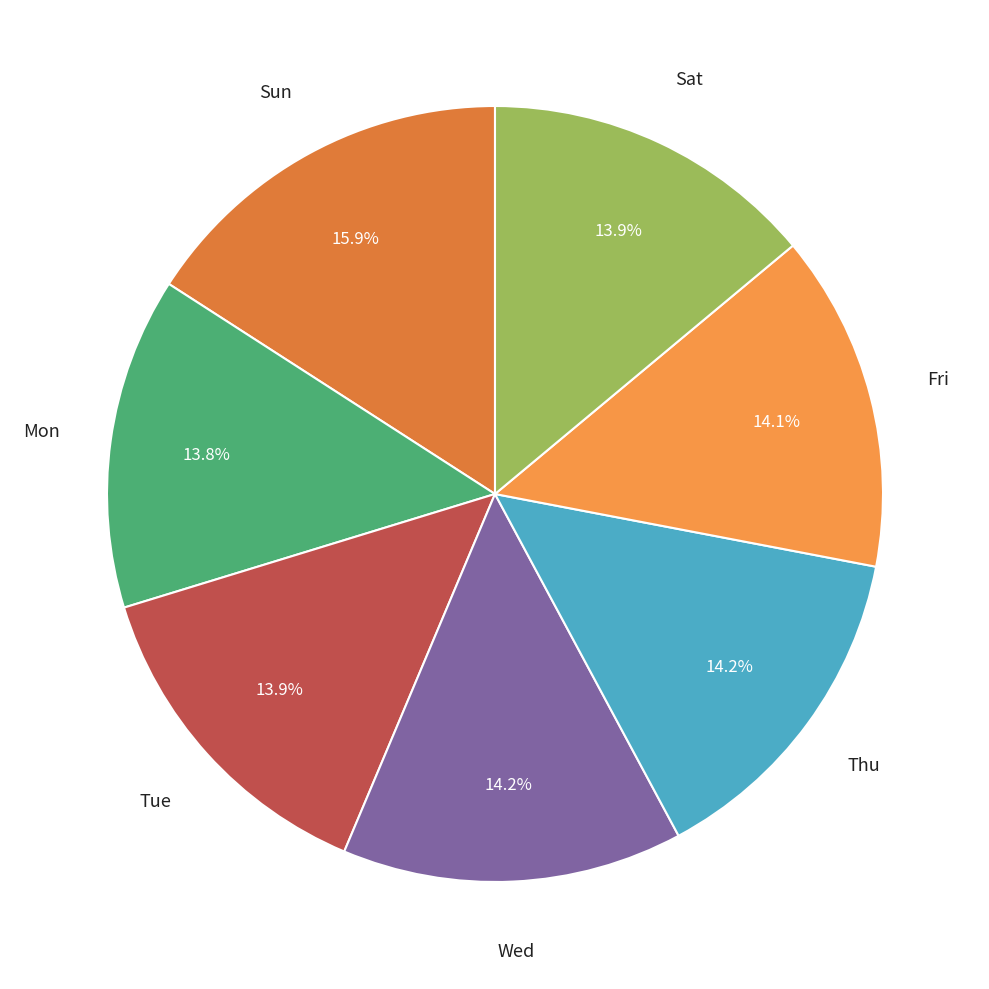

What is the total percentage of Mon and Sun?

29.7%